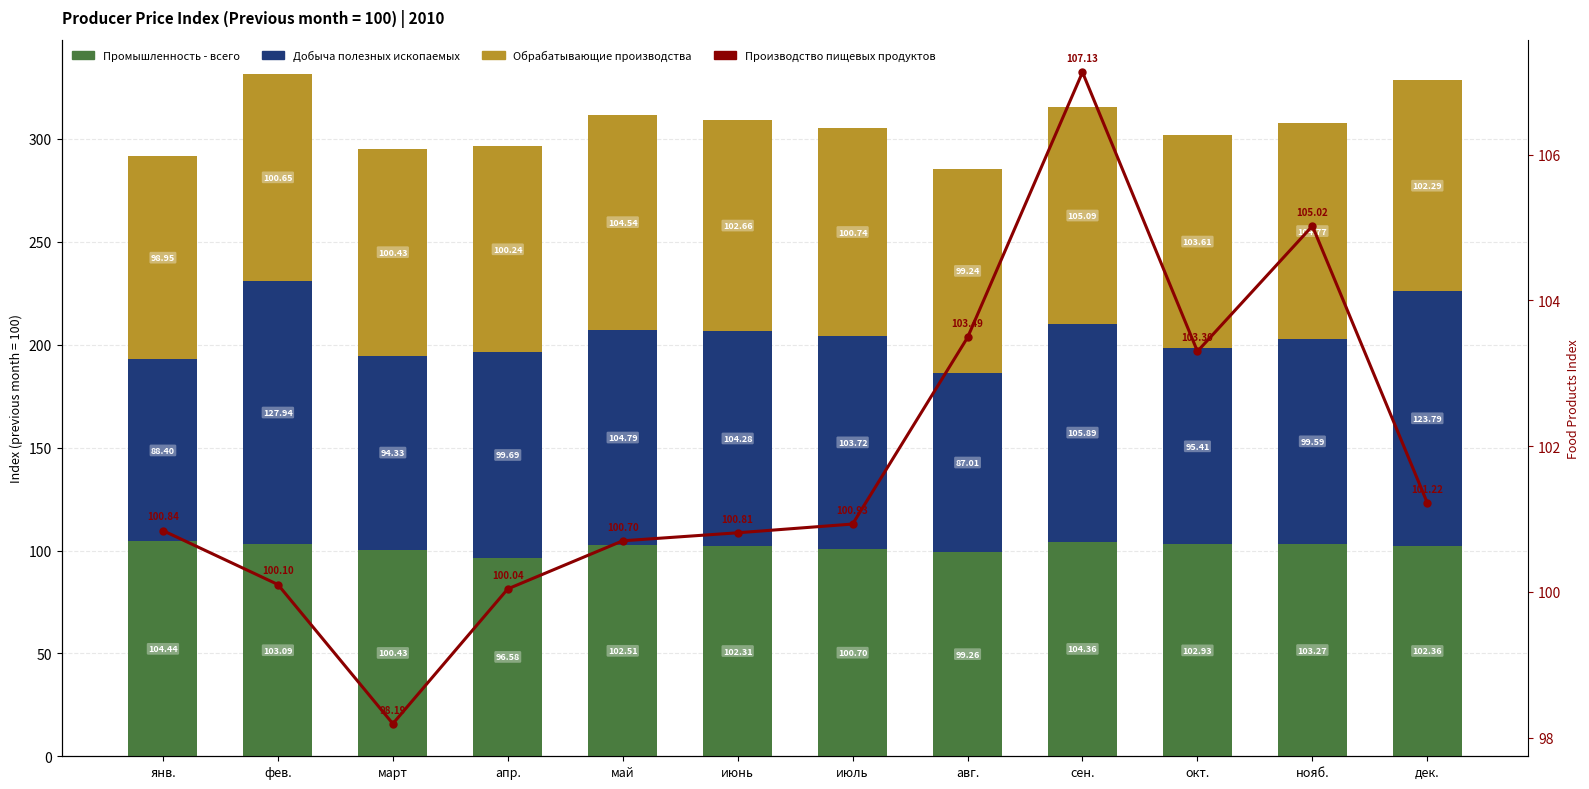

What is the value of the Добыча полезных ископаемых bar at the 2nd from the left?

127.9